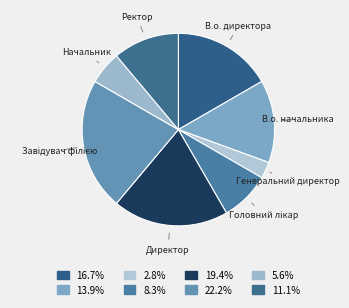

Which slice is the smallest?

Генеральний директор